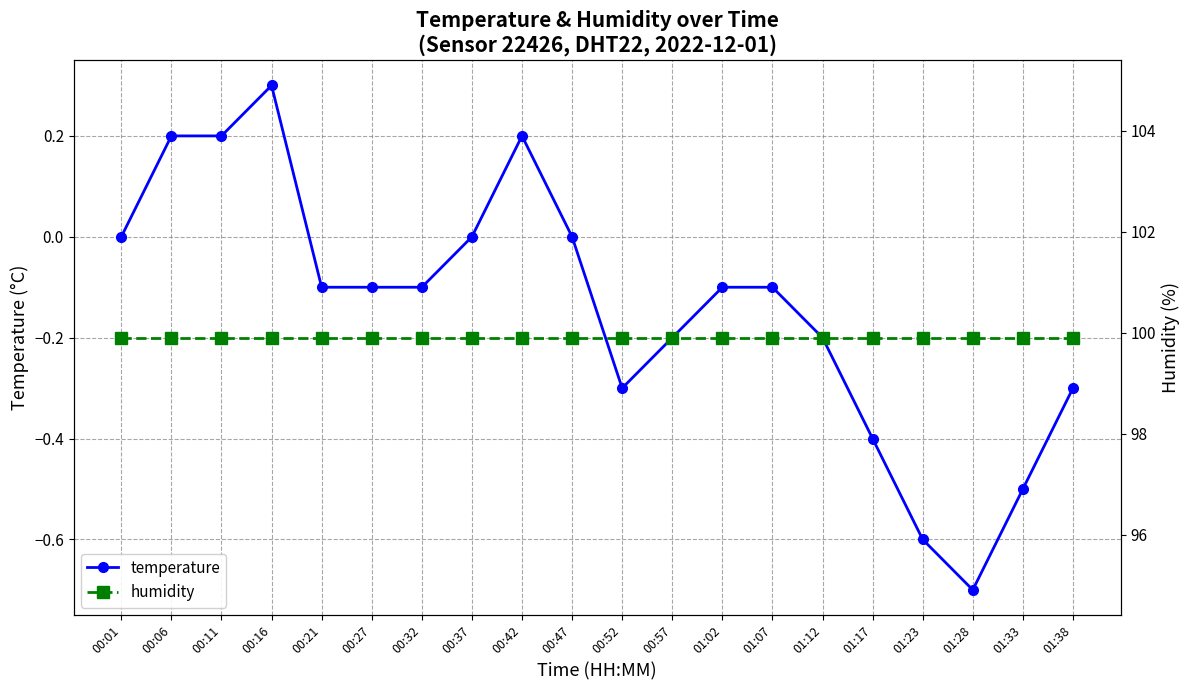

At which category does the chart reach its minimum across all series?

01:28